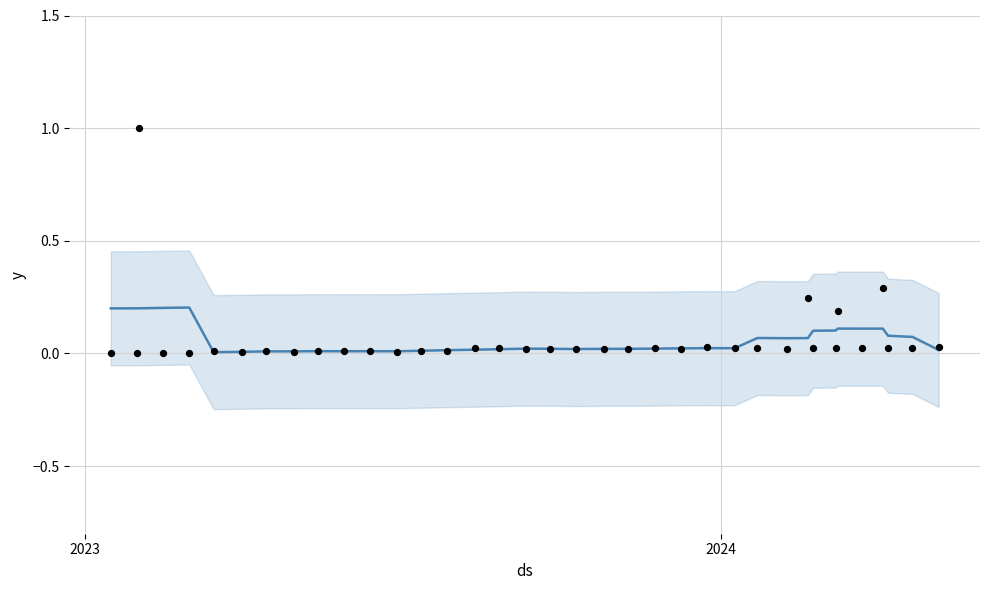

Which series has the largest Y range (max minus min)?

Amount (actual)